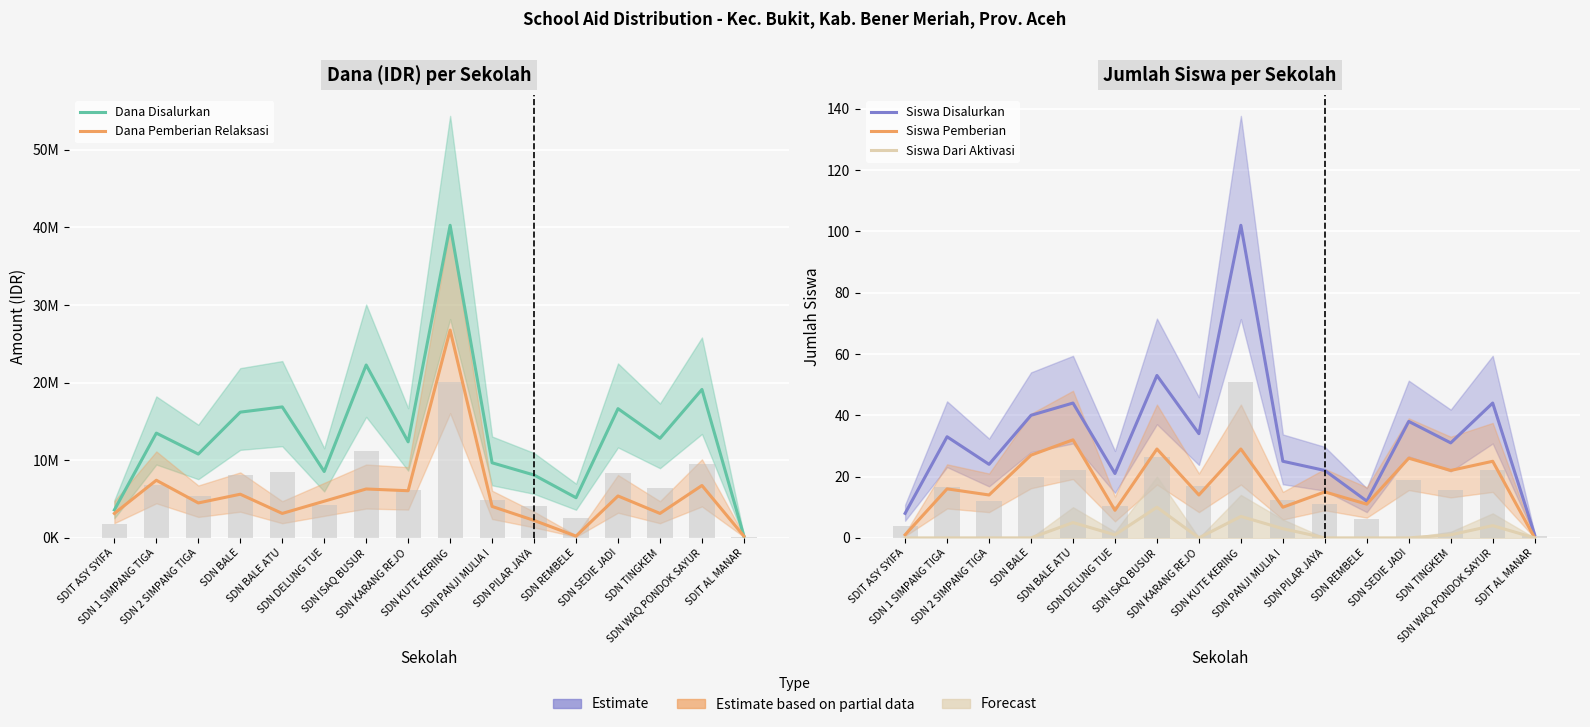

What is the spread (max minus min) of values at SDN WAQ PONDOK SAYUR?

19124996